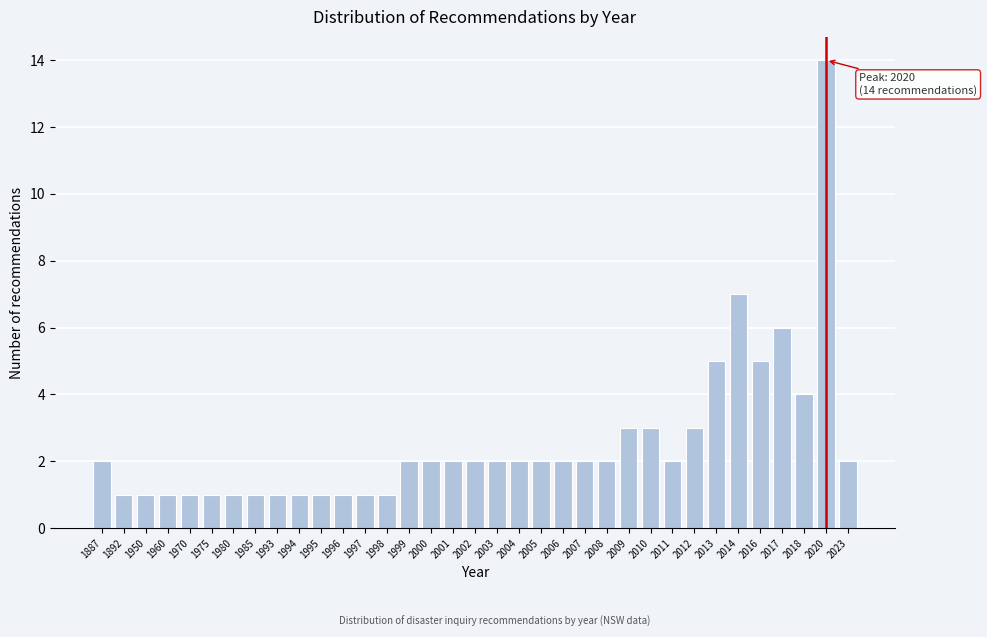

What is the greatest value displayed?

14